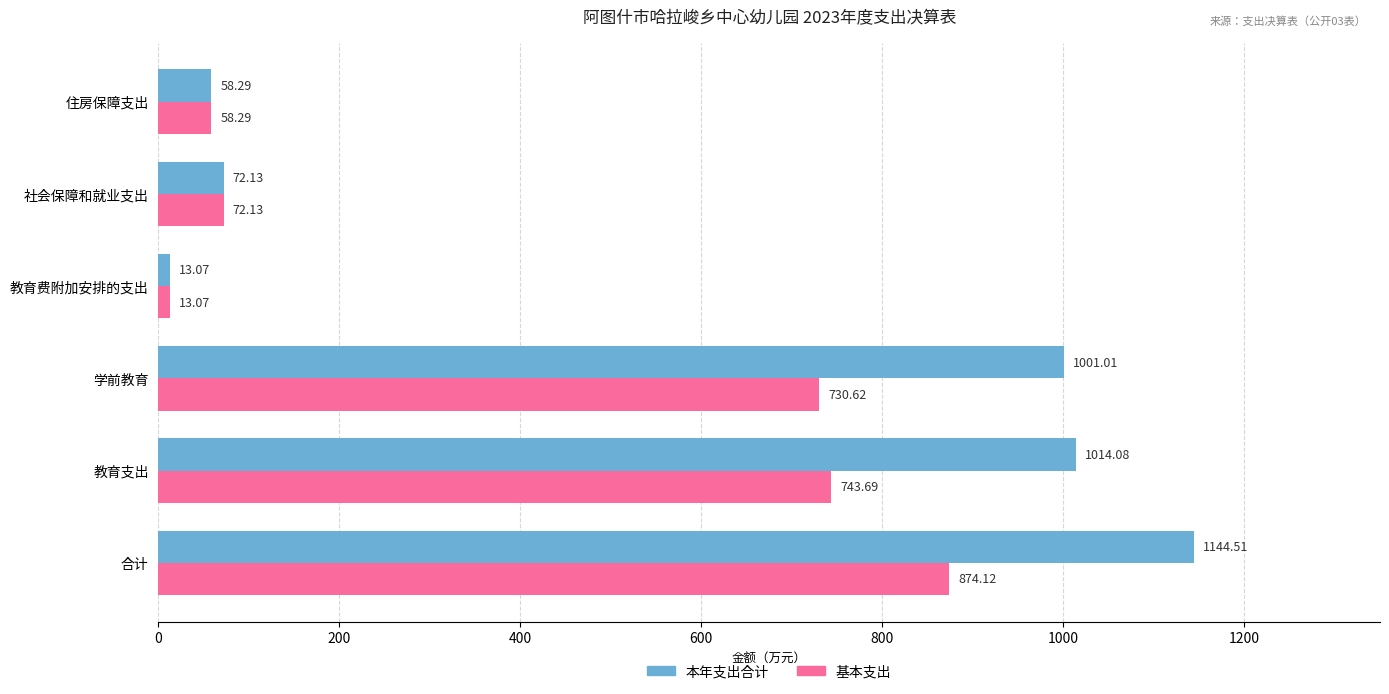

Which label corresponds to the largest value in the chart?

合计